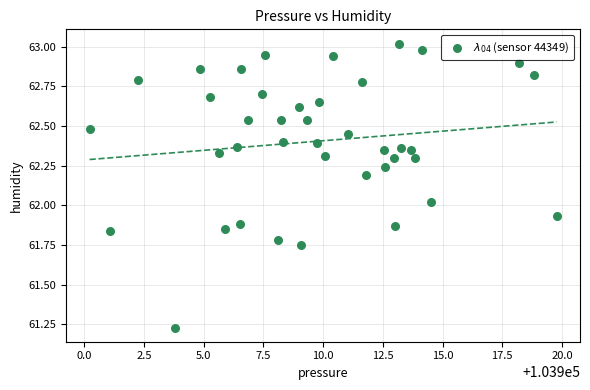

What is the range of Y values (max minus min)?

1.8